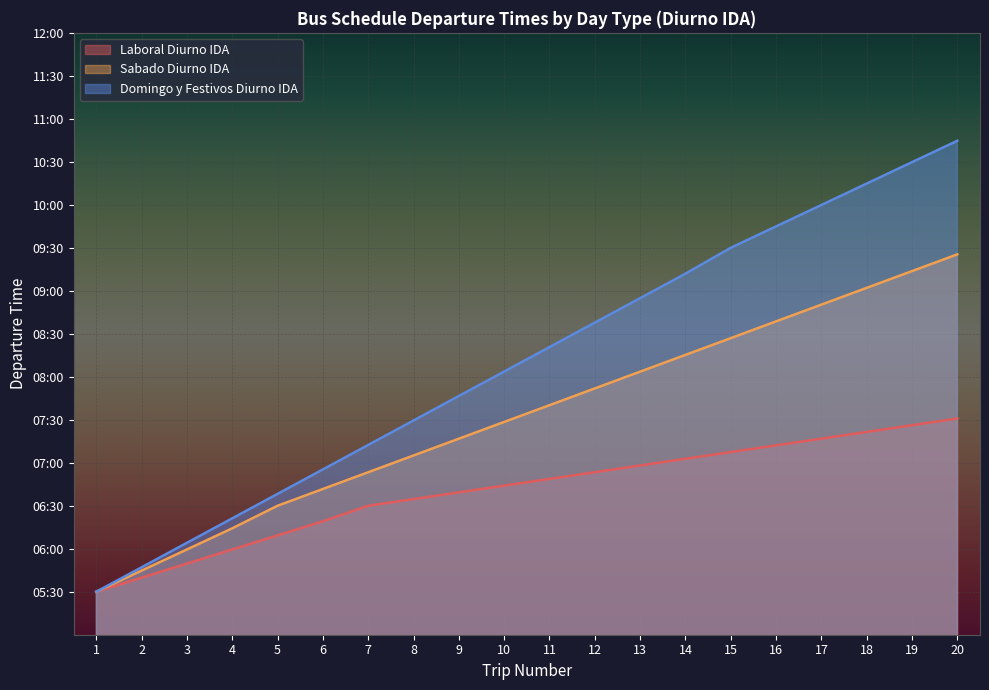

True or false: Domingo y Festivos Diurno IDA has more than 2 interior local peaks.

False